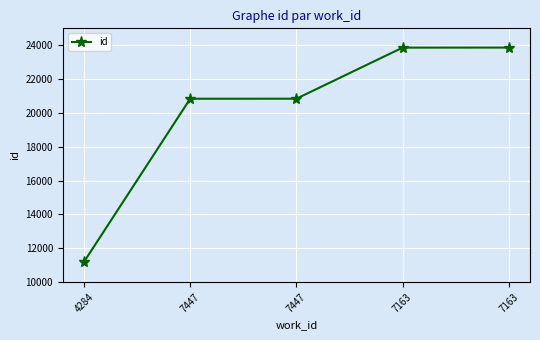

What is the difference between the maximum and minimum values?

12660